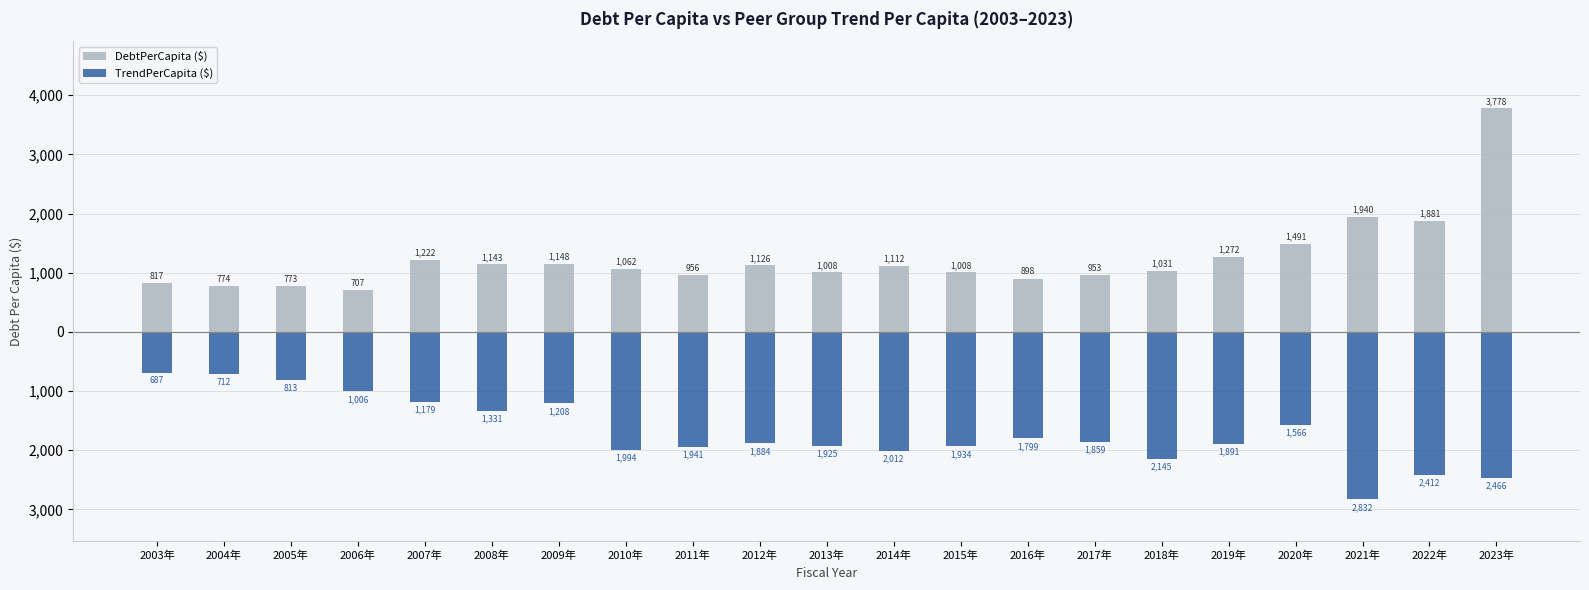

Which has a higher value, 2003年 or 2022年?

2022年